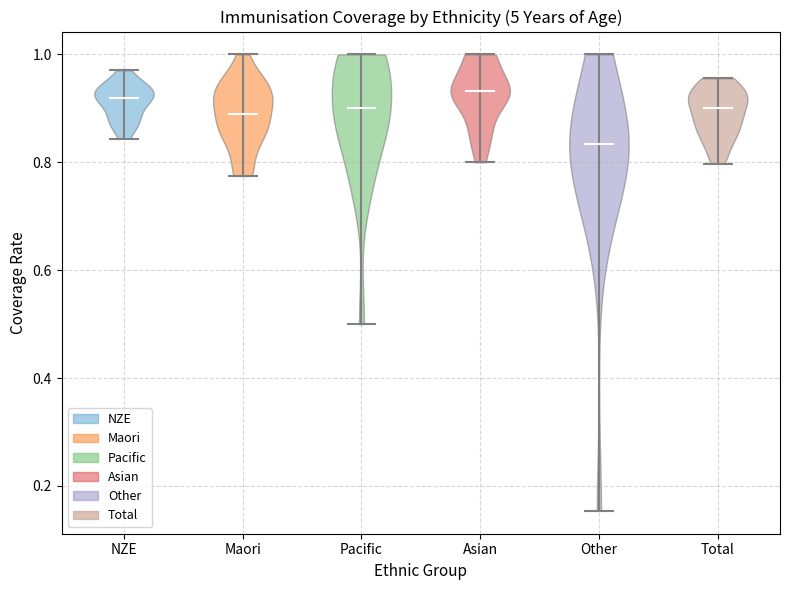

Reading left to right, read every violin against the y-axis: where its median line is, and the lowest and highest points it reaches. The values are not printed on the chart, so give them approximately, as read against the axis.

NZE: median line 0.92, lowest point 0.84, highest point 0.98
Maori: median line 0.88, lowest point 0.78, highest point 1.00
Pacific: median line 0.90, lowest point 0.50, highest point 1.00
Asian: median line 0.94, lowest point 0.80, highest point 1.00
Other: median line 0.84, lowest point 0.16, highest point 1.00
Total: median line 0.90, lowest point 0.80, highest point 0.96